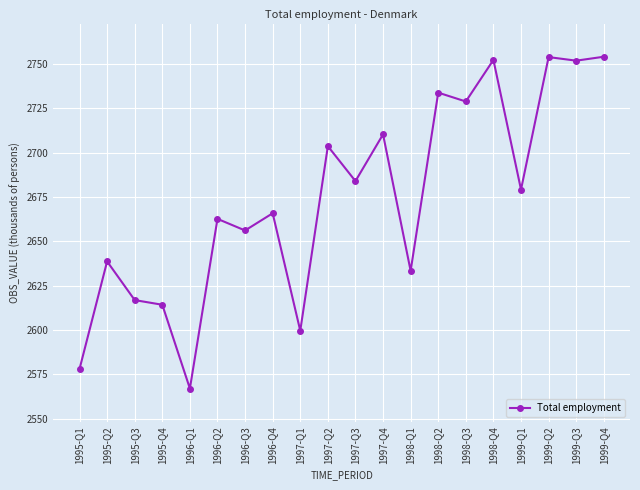

The chart shows a value of 1543.1 at 1998-Q4. True or false?

False